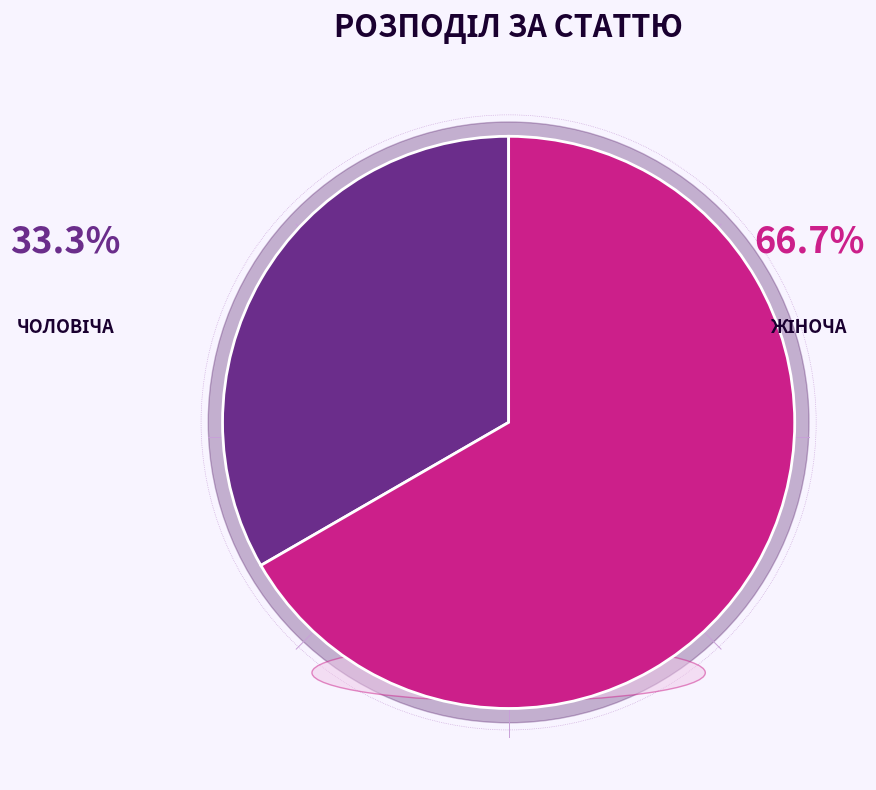

Between Чоловіча and Жіноча, which is larger?

Жіноча